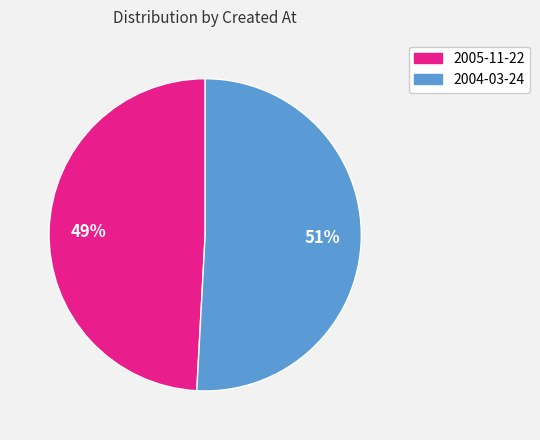

Which category has the biggest portion of the pie?

2004-03-24